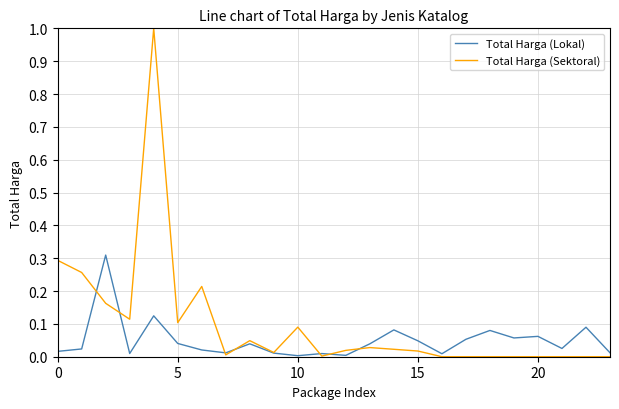

What is the maximum value for Total Harga (Sektoral)?

1.0